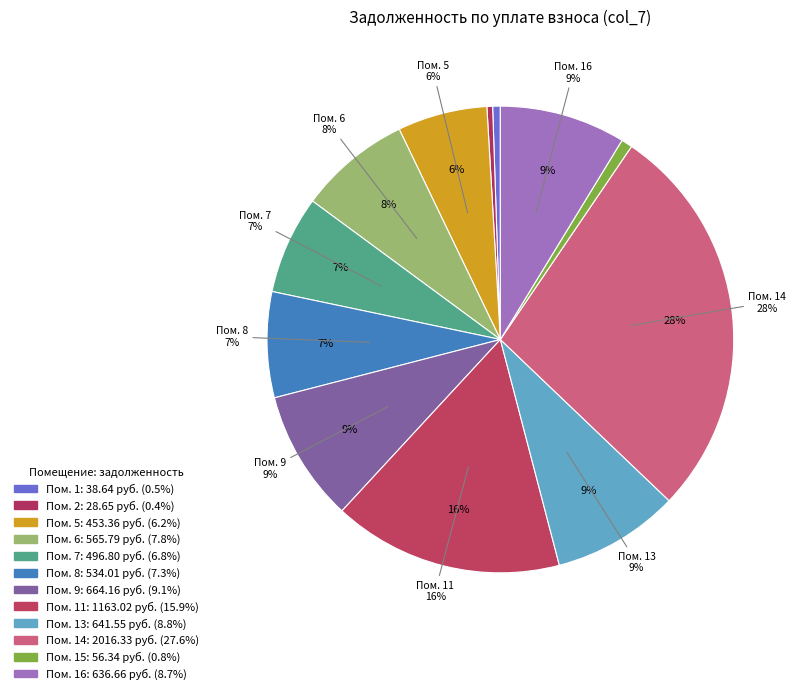

What portion of the pie excludes 1?

99.5%